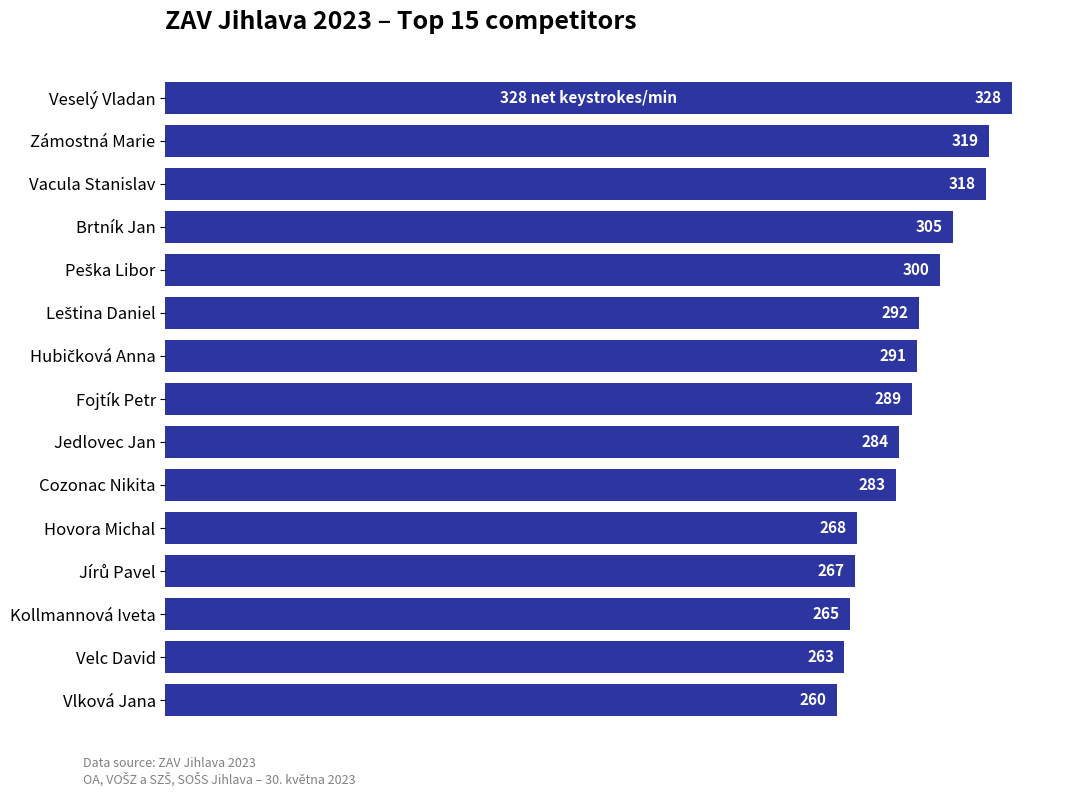

What is the difference between the second highest and minimum values?

59